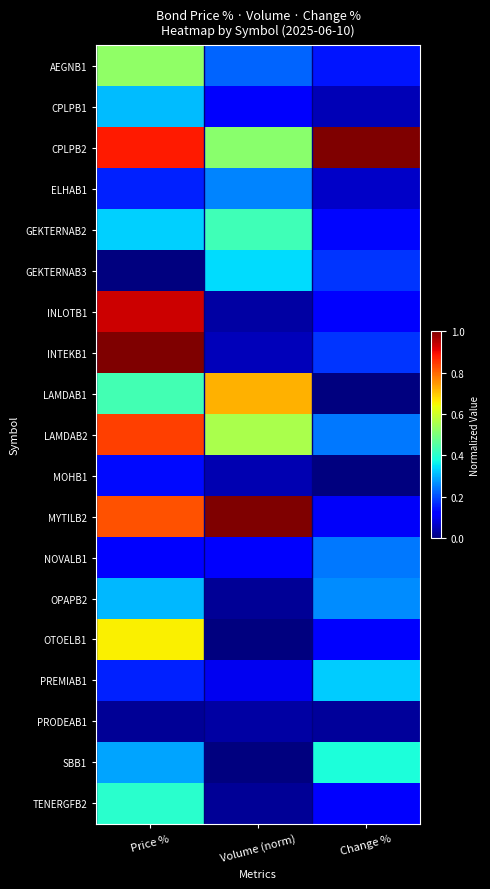

Reading left to right, what are all the values shown in this chart?

AEGNB1: Price %=0.5	Volume (norm)=0.2	Change %=0.1
CPLPB1: Price %=0.3	Volume (norm)=0.1	Change %=0.1
CPLPB2: Price %=0.9	Volume (norm)=0.5	Change %=1.0
ELHAB1: Price %=0.2	Volume (norm)=0.3	Change %=0.1
GEKTERNAB2: Price %=0.3	Volume (norm)=0.4	Change %=0.1
GEKTERNAB3: Price %=0.0	Volume (norm)=0.3	Change %=0.2
INLOTB1: Price %=0.9	Volume (norm)=0.0	Change %=0.1
INTEKB1: Price %=1.0	Volume (norm)=0.1	Change %=0.2
LAMDAB1: Price %=0.4	Volume (norm)=0.7	Change %=0.0
LAMDAB2: Price %=0.8	Volume (norm)=0.6	Change %=0.2
MOHB1: Price %=0.1	Volume (norm)=0.0	Change %=0.0
MYTILB2: Price %=0.8	Volume (norm)=1.0	Change %=0.1
NOVALB1: Price %=0.1	Volume (norm)=0.1	Change %=0.2
OPAPB2: Price %=0.3	Volume (norm)=0.0	Change %=0.3
OTOELB1: Price %=0.7	Volume (norm)=0.0	Change %=0.1
PREMIAB1: Price %=0.2	Volume (norm)=0.1	Change %=0.3
PRODEAB1: Price %=0.0	Volume (norm)=0.0	Change %=0.0
SBB1: Price %=0.3	Volume (norm)=0.0	Change %=0.4
TENERGFB2: Price %=0.4	Volume (norm)=0.0	Change %=0.1